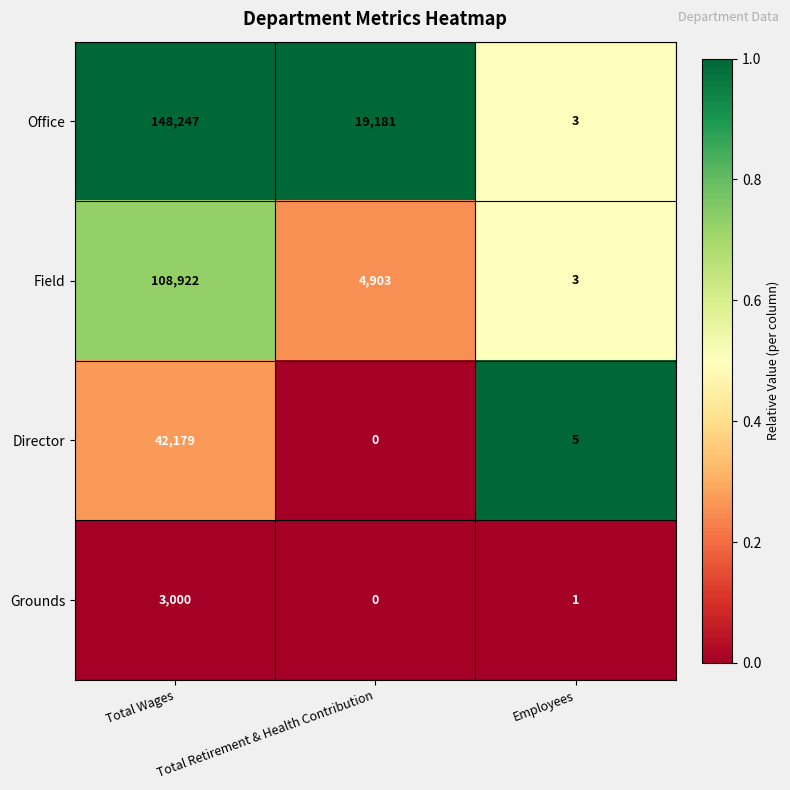

The Grounds series shows 1 at Employees. True or false?

True